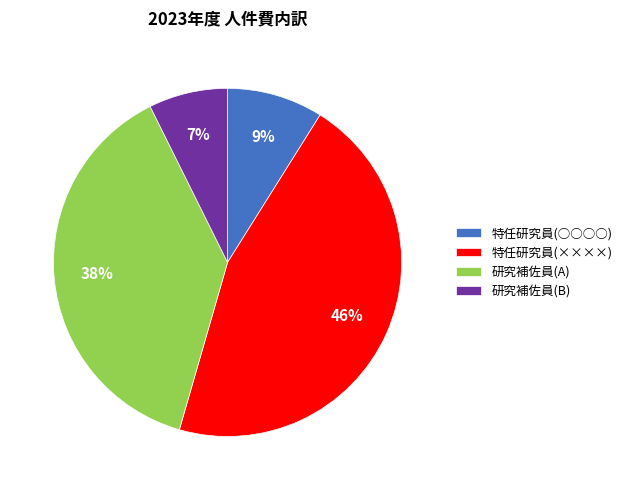

To the nearest percent, what portion does 研究補佐員(B) represent?

7%